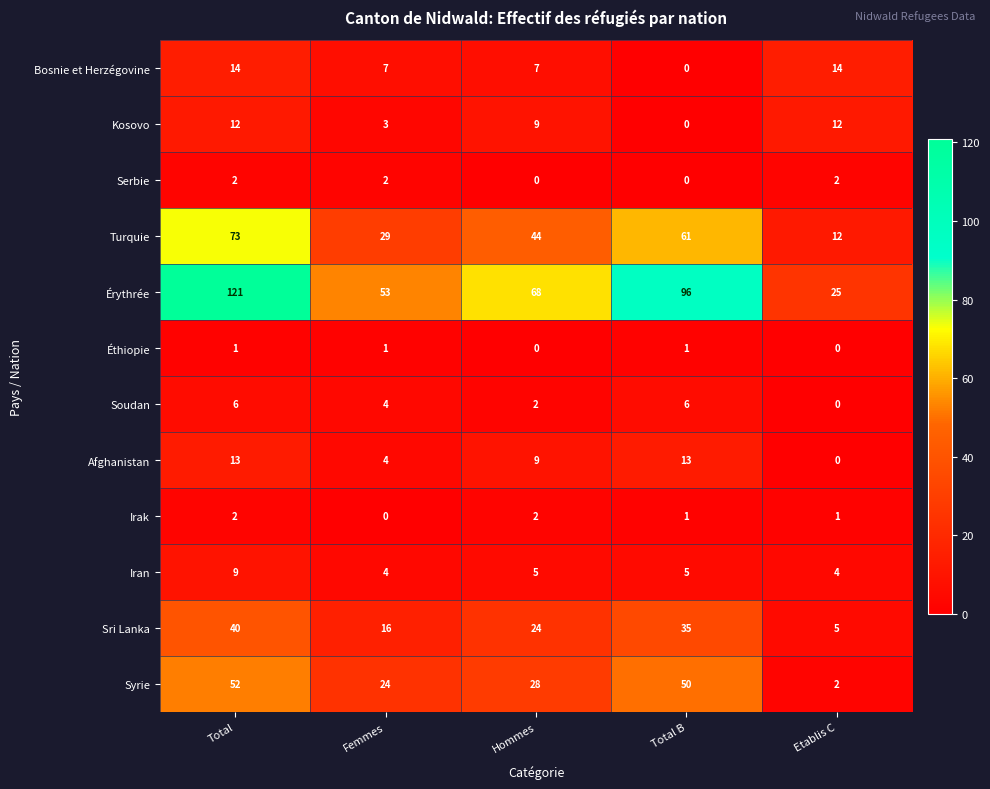

The value of Afghanistan at Hommes is 14. True or false?

False